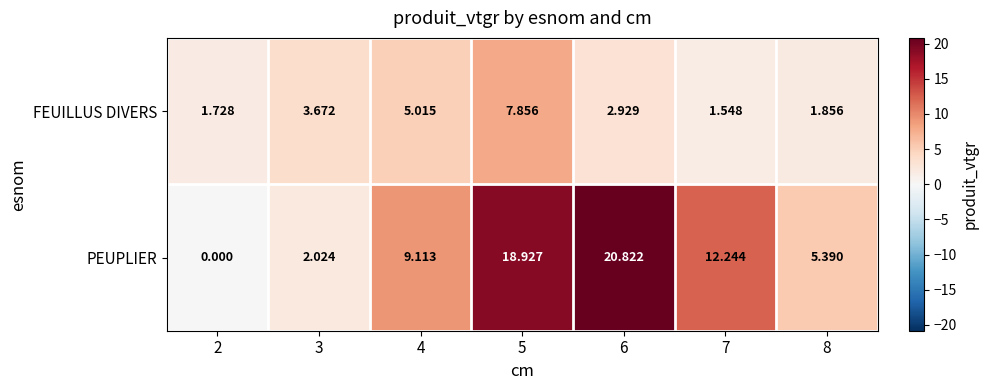

At which category is the sum across all series the highest?

5